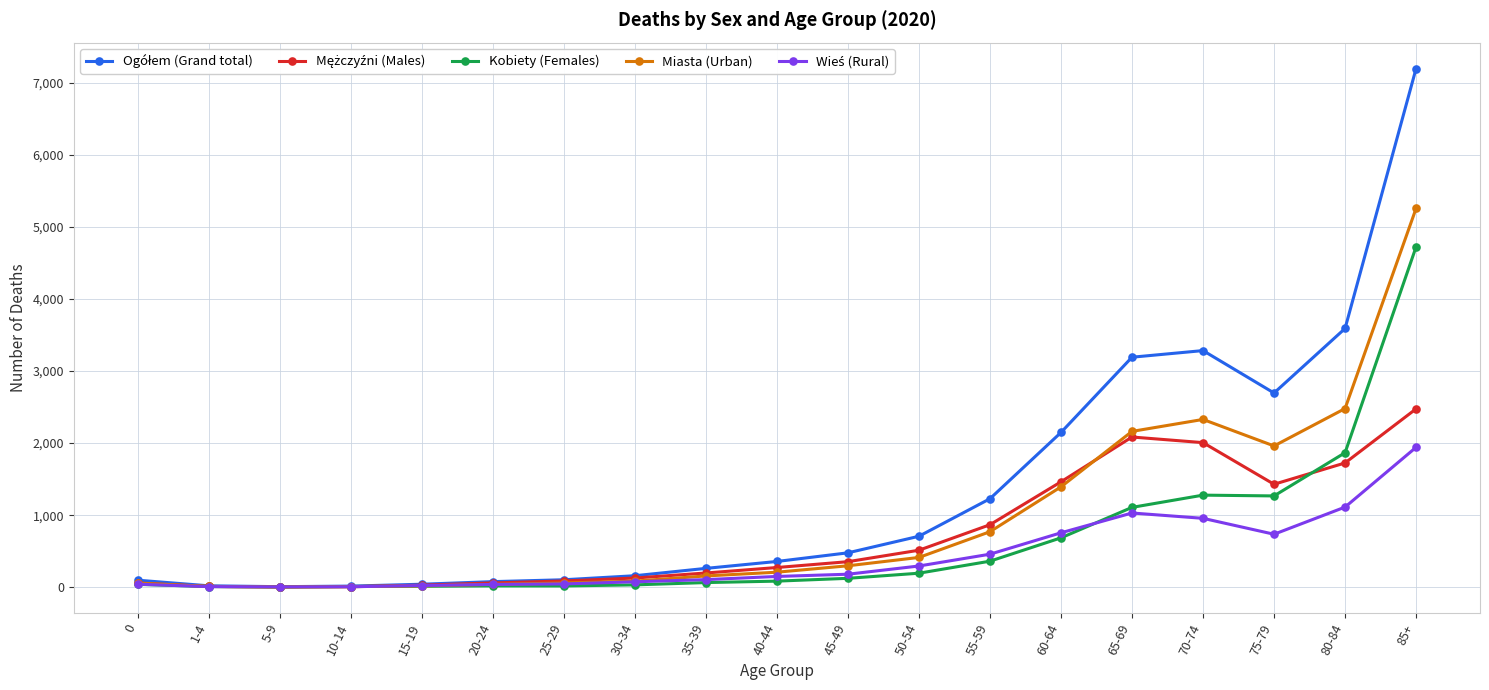

At which category is the sum across all series the highest?

85+